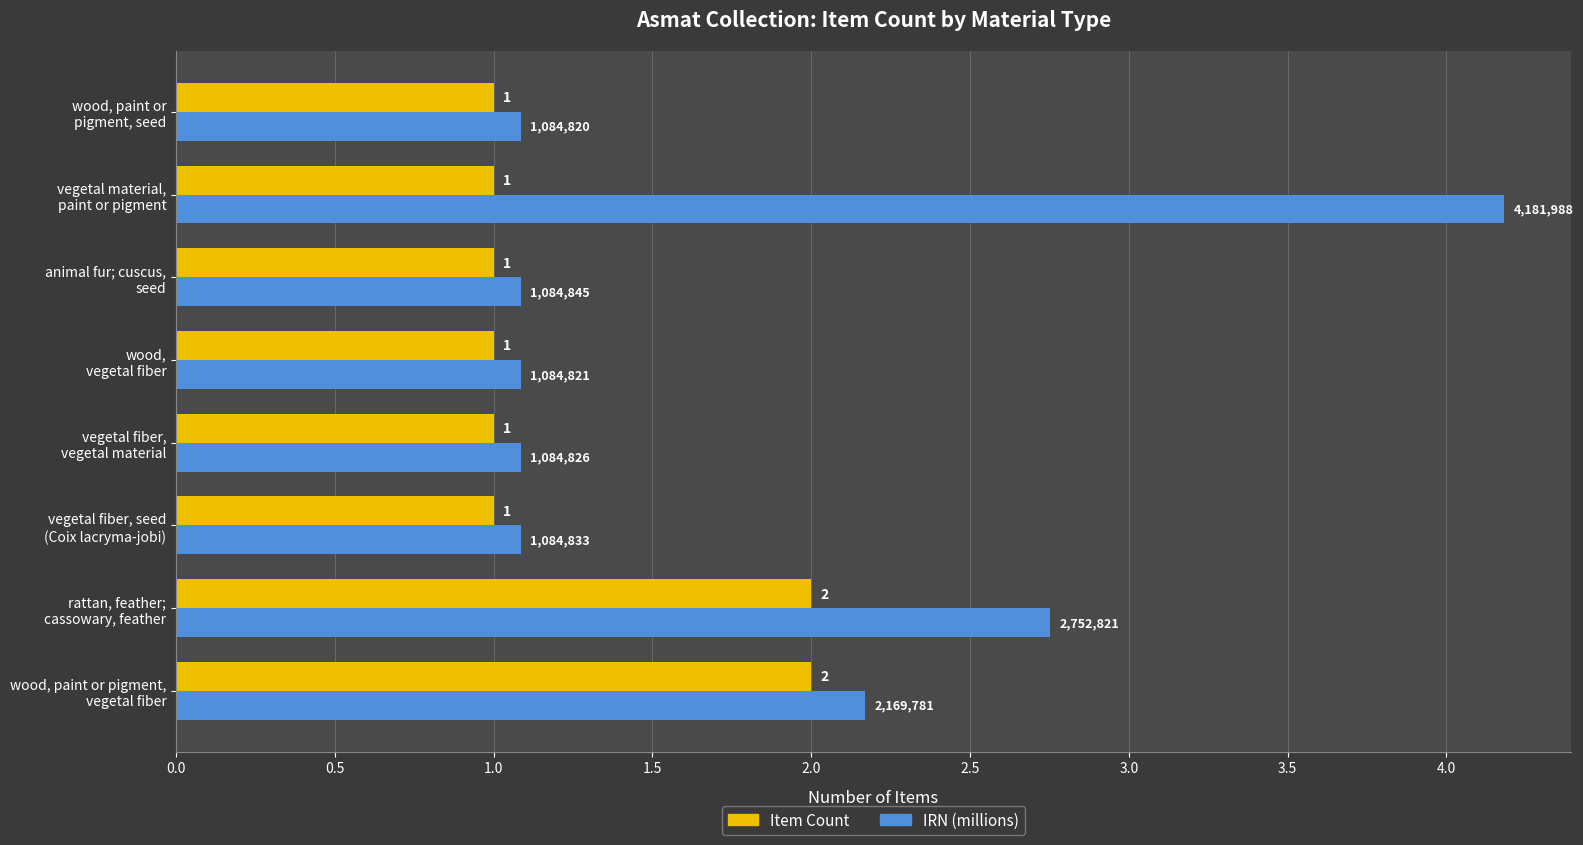

How many Item Count values are between 1 and 2?

8